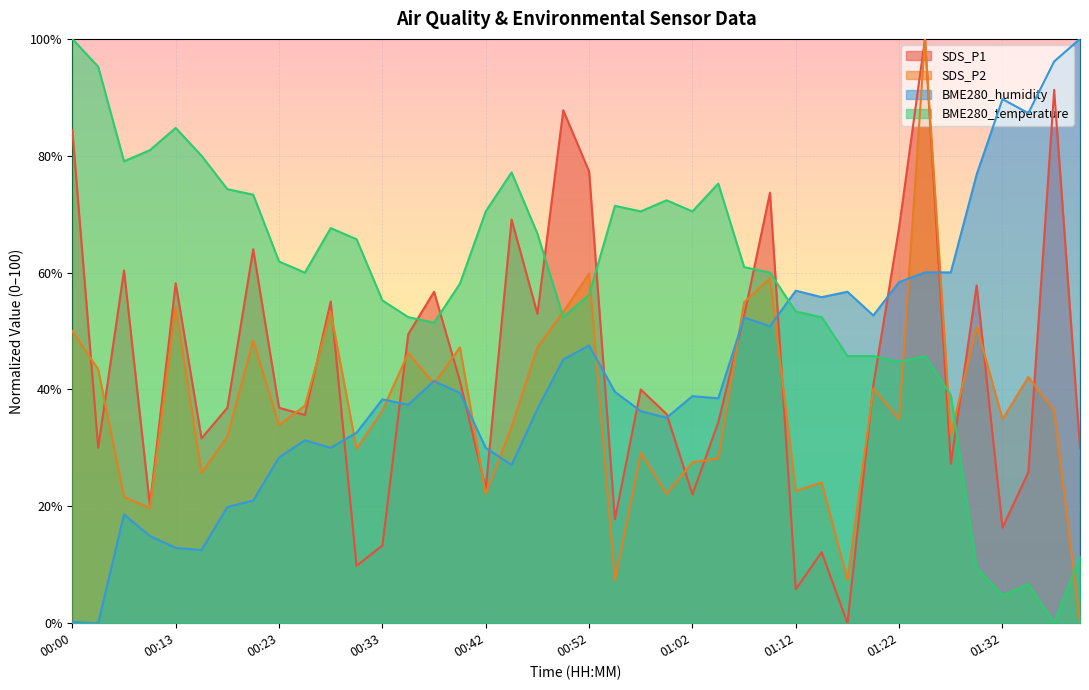

At how many categories does at least one series exceed 75?

16